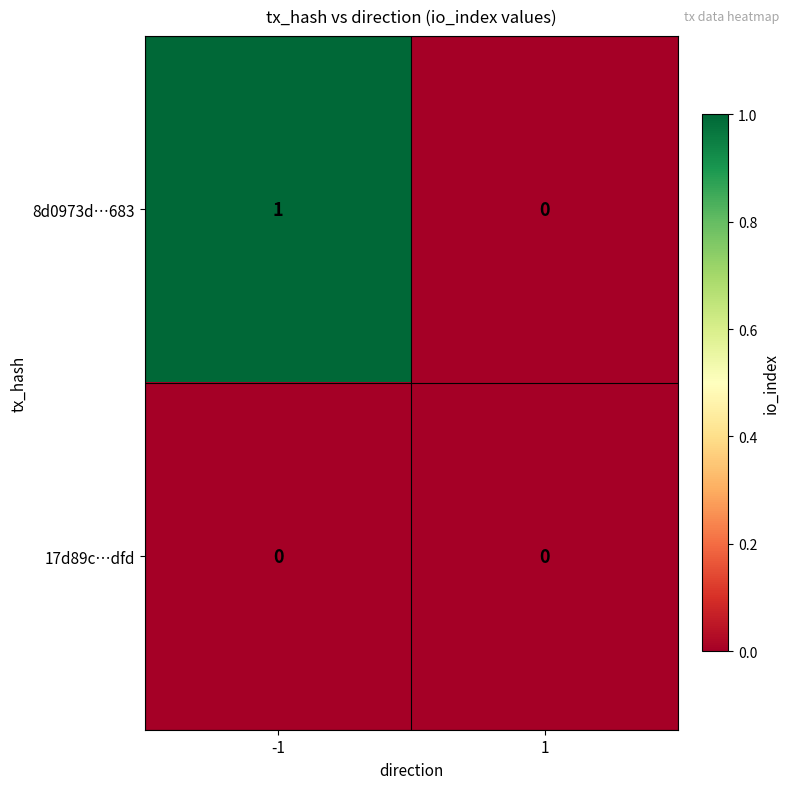

What is the total value across all series at -1?

1